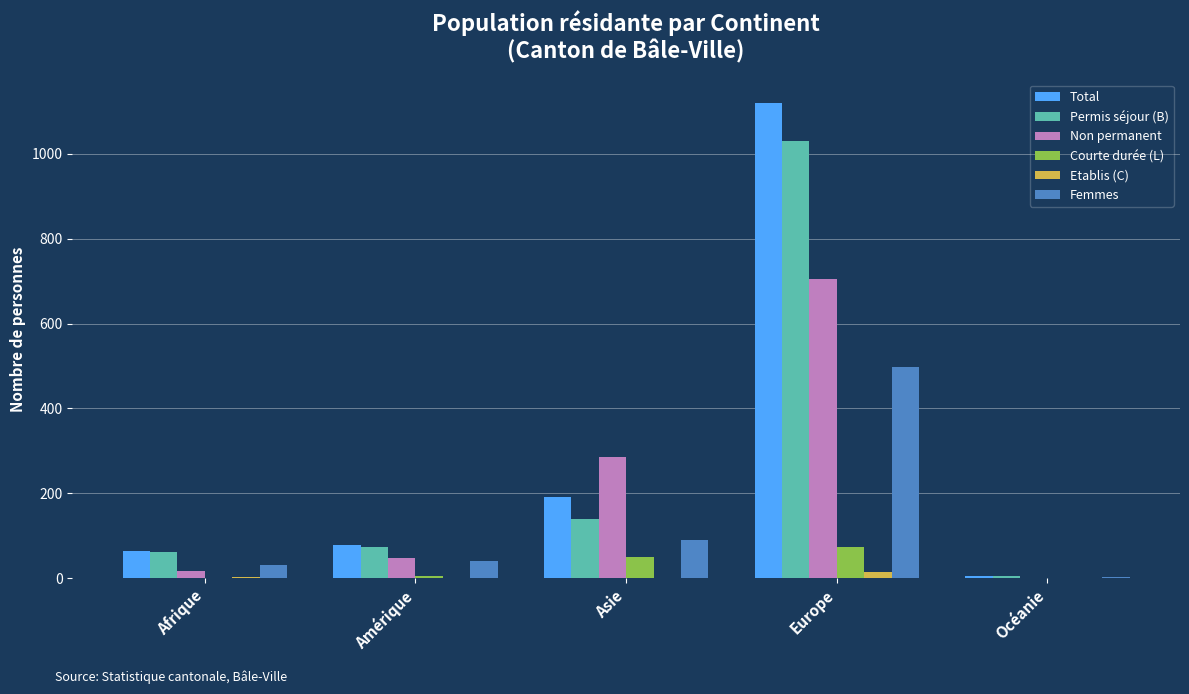

What is the spread (max minus min) of values at Afrique?

64